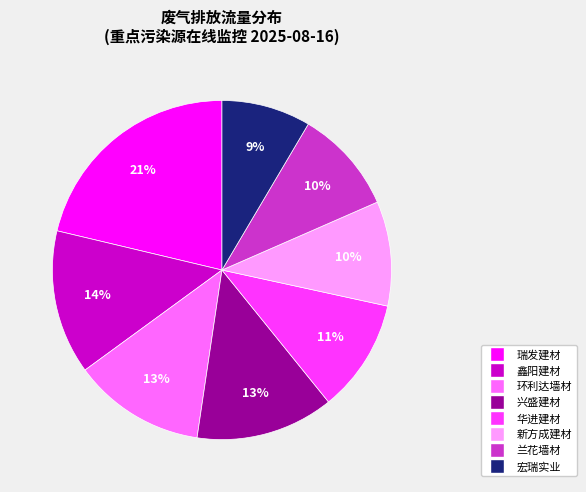

Is there any slice that represents more than half of the pie?

No